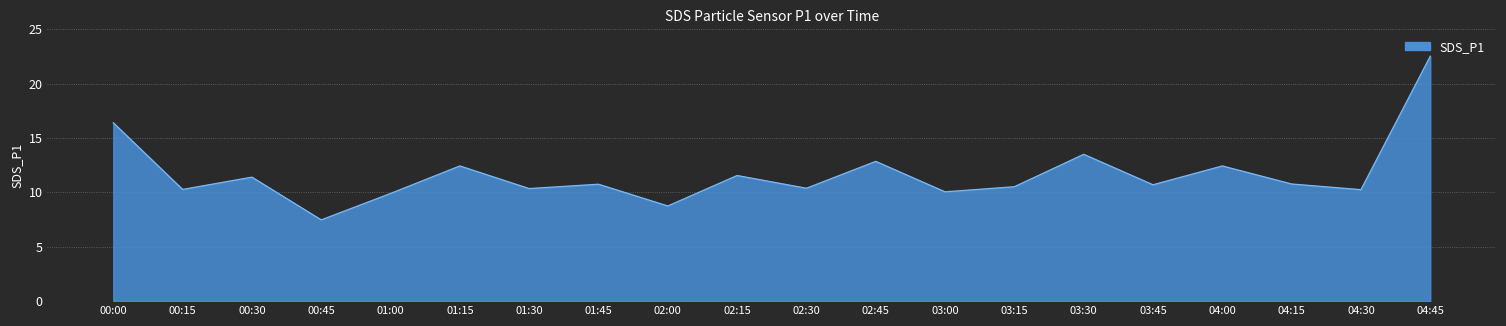

What is the change in value from 02:15 to 04:00?

+0.9